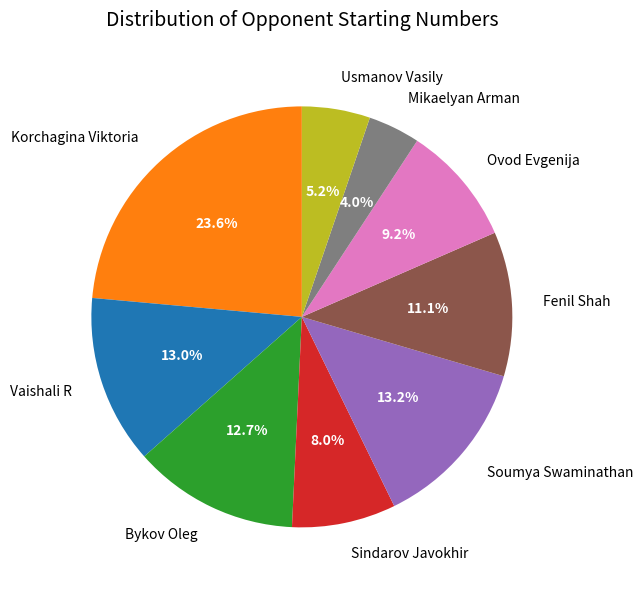

What percentage is the Mikaelyan Arman slice, to the nearest percent?

4%